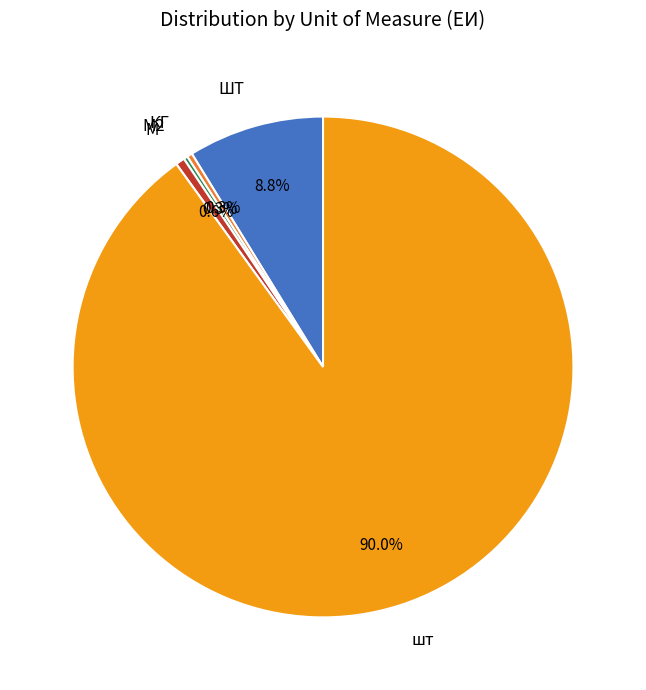

Which category has the biggest portion of the pie?

шт